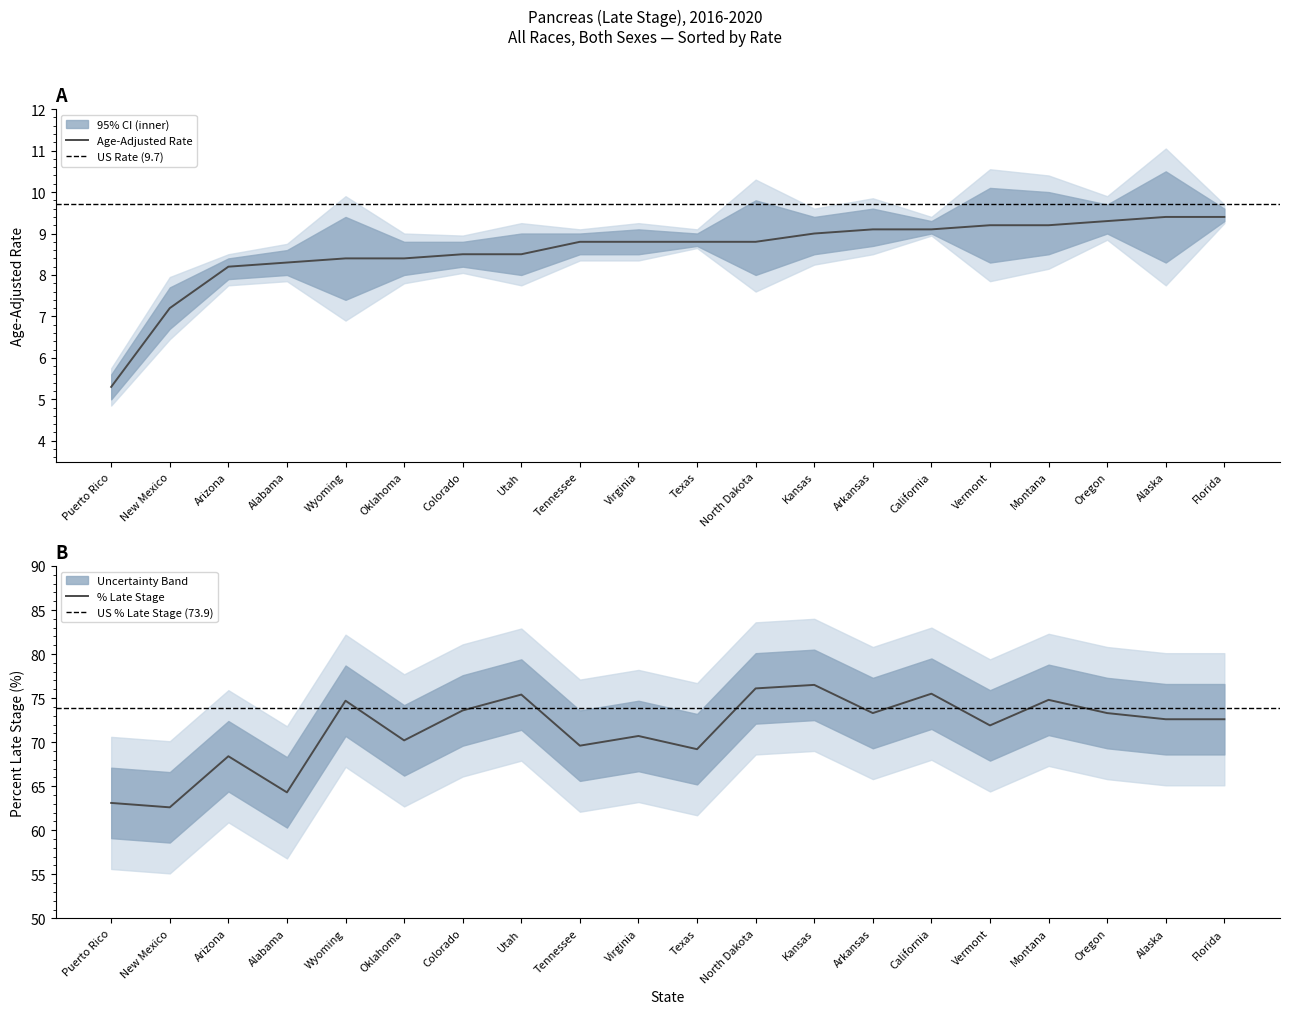

Reading right to left, what are all the values shown in this chart?

Age-Adjusted Rate: Florida=9.4	Alaska=9.4	Oregon=9.3	Montana=9.2	Vermont=9.2	California=9.1	Arkansas=9.1	Kansas=9.0	North Dakota=8.8	Texas=8.8	Virginia=8.8	Tennessee=8.8	Utah=8.5	Colorado=8.5	Oklahoma=8.4	Wyoming=8.4	Alabama=8.3	Arizona=8.2	New Mexico=7.2	Puerto Rico=5.3
Percent Late Stage: Florida=72.6	Alaska=72.6	Oregon=73.3	Montana=74.8	Vermont=71.9	California=75.5	Arkansas=73.3	Kansas=76.5	North Dakota=76.1	Texas=69.2	Virginia=70.7	Tennessee=69.6	Utah=75.4	Colorado=73.6	Oklahoma=70.2	Wyoming=74.7	Alabama=64.3	Arizona=68.4	New Mexico=62.6	Puerto Rico=63.1